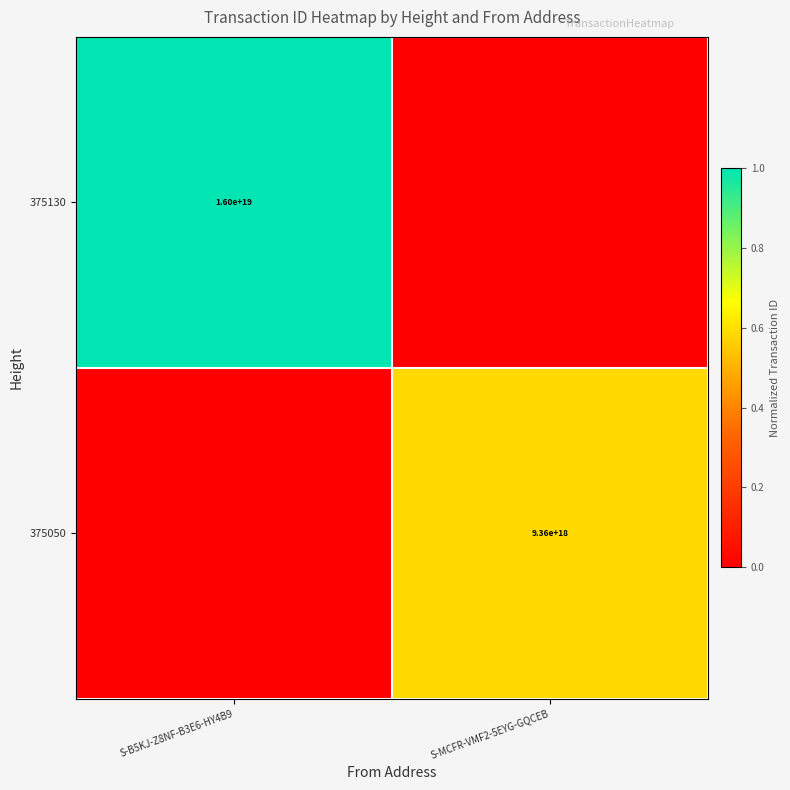

Is it true that 375050 equals 9360000000000000000 at S-MCFR-VMF2-5EYG-GQCEB?

True